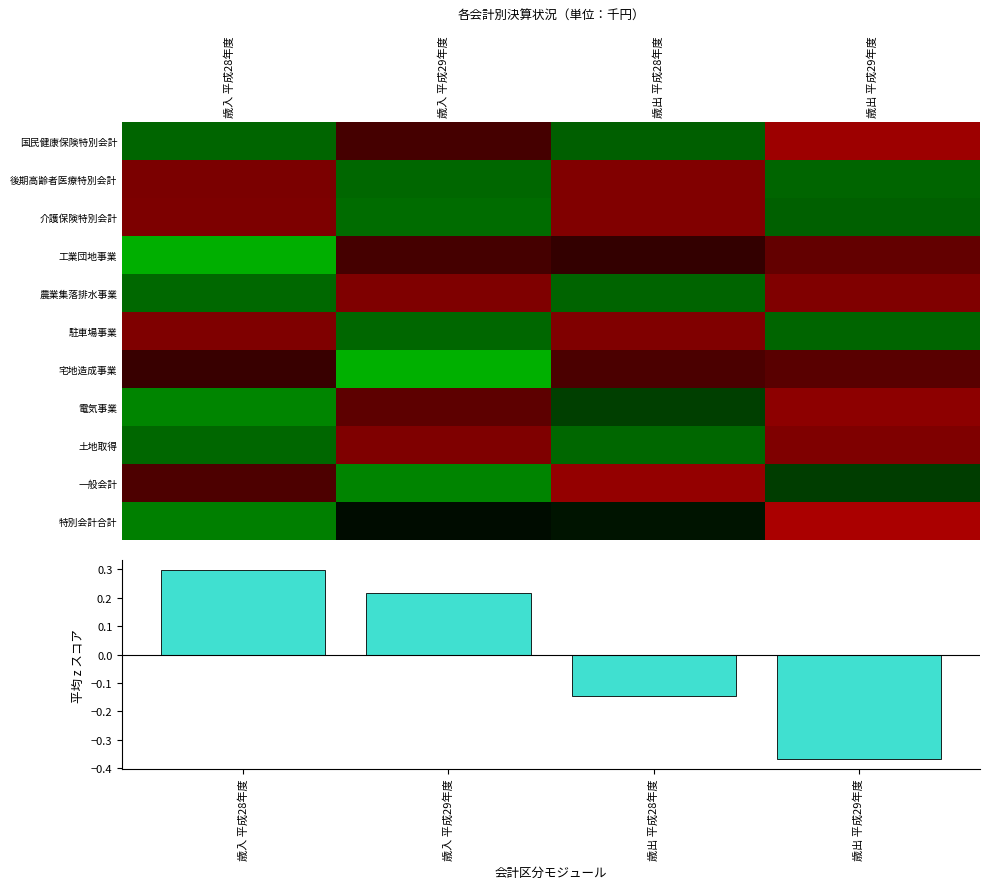

What is the difference between the highest and lowest values at 歳入 平成28年度?

2.7